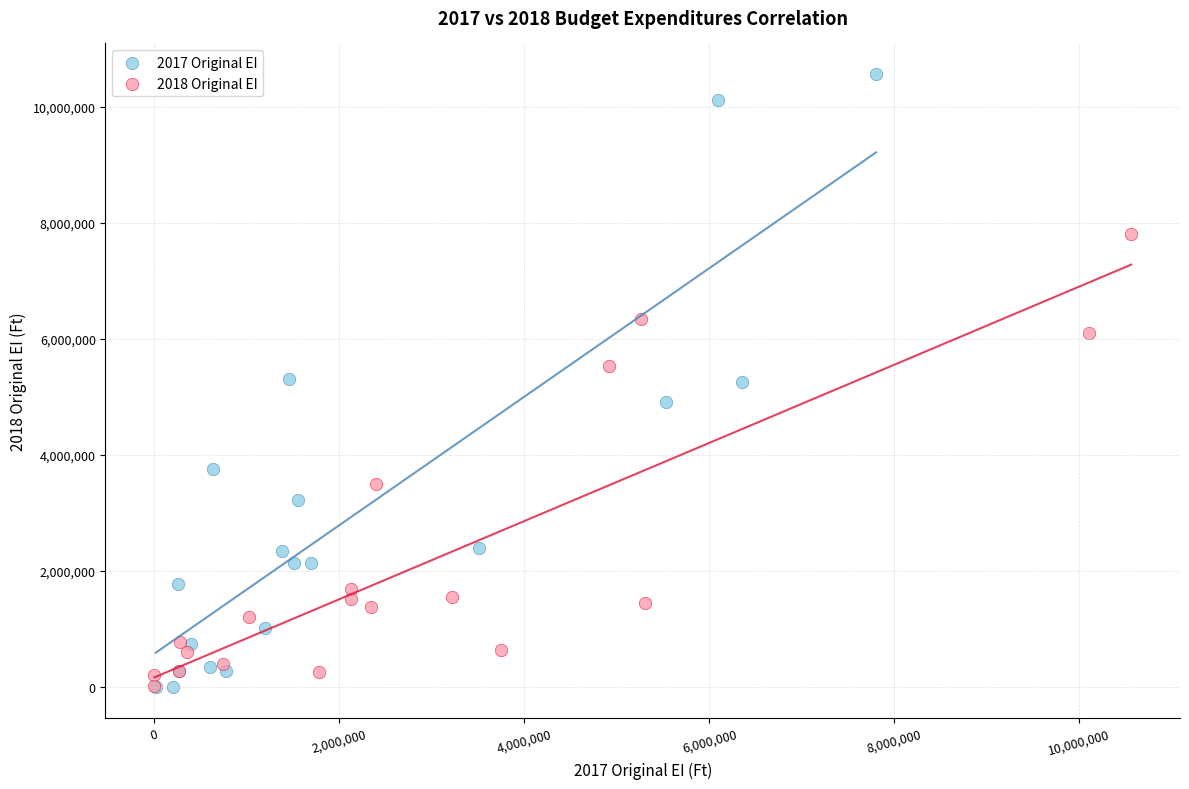

Which series has the widest spread of Y values?

2017 Original EI